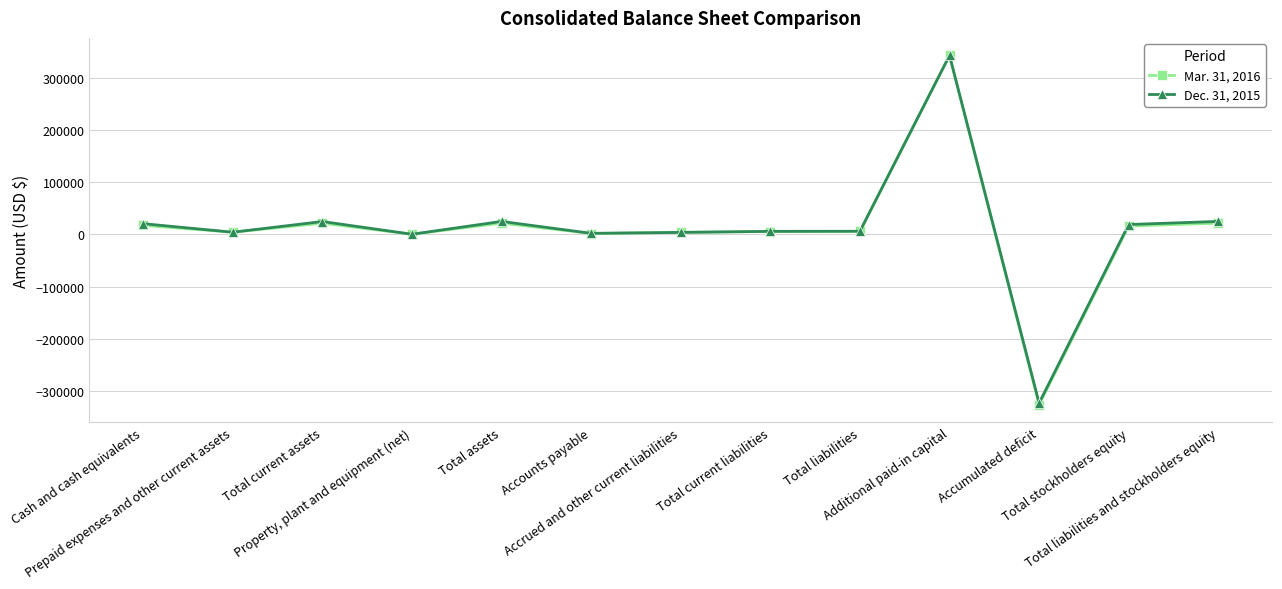

At which category does Dec. 31, 2015 reach its first local peak?

Total current assets